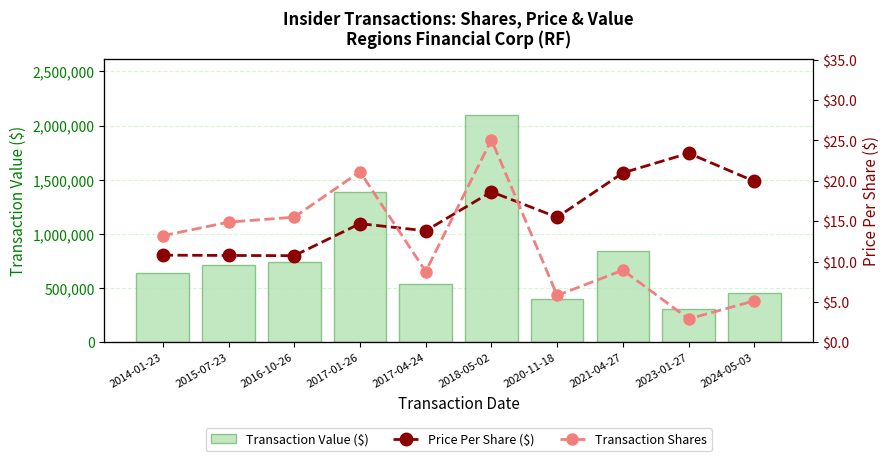

List the series in order of their peak value, lowest first.

Price Per Share ($), Transaction Shares, Transaction Value ($)